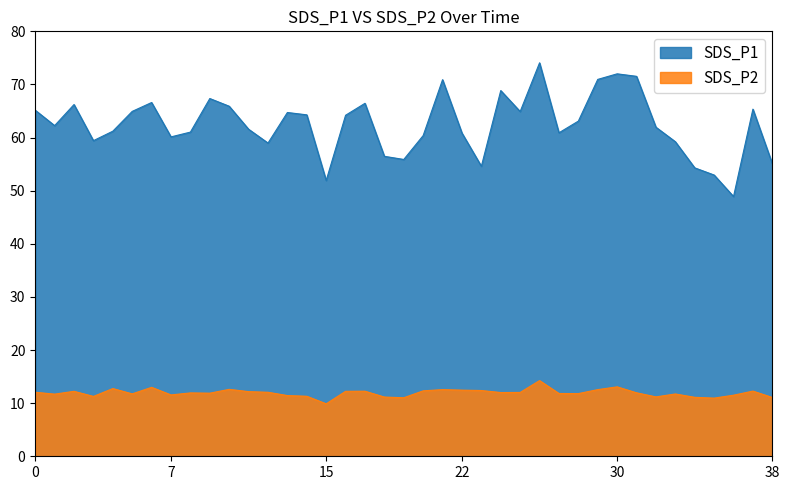

What is the minimum value for SDS_P1?

48.9